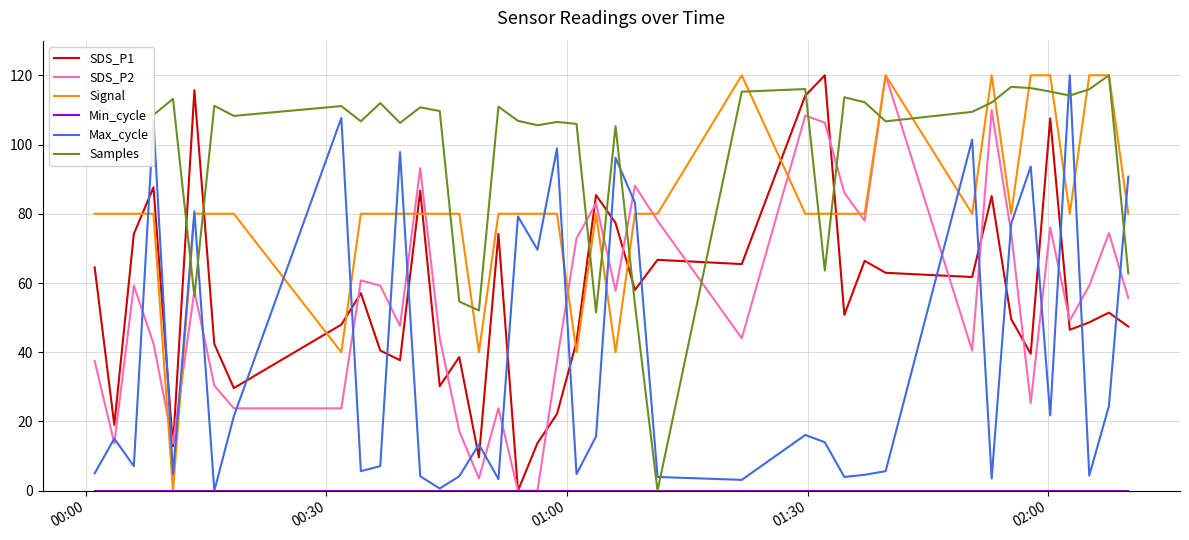

What is the maximum value shown in the chart?

120.0